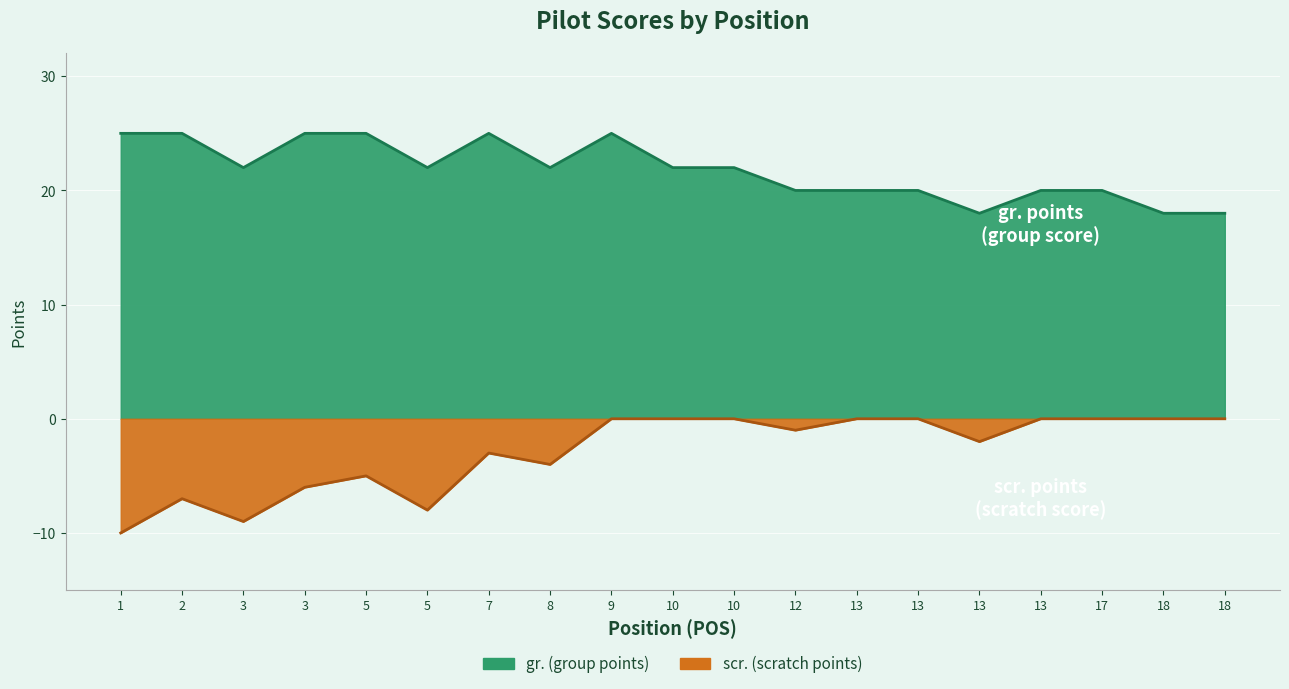

Which series has the largest range (max minus min)?

scr.